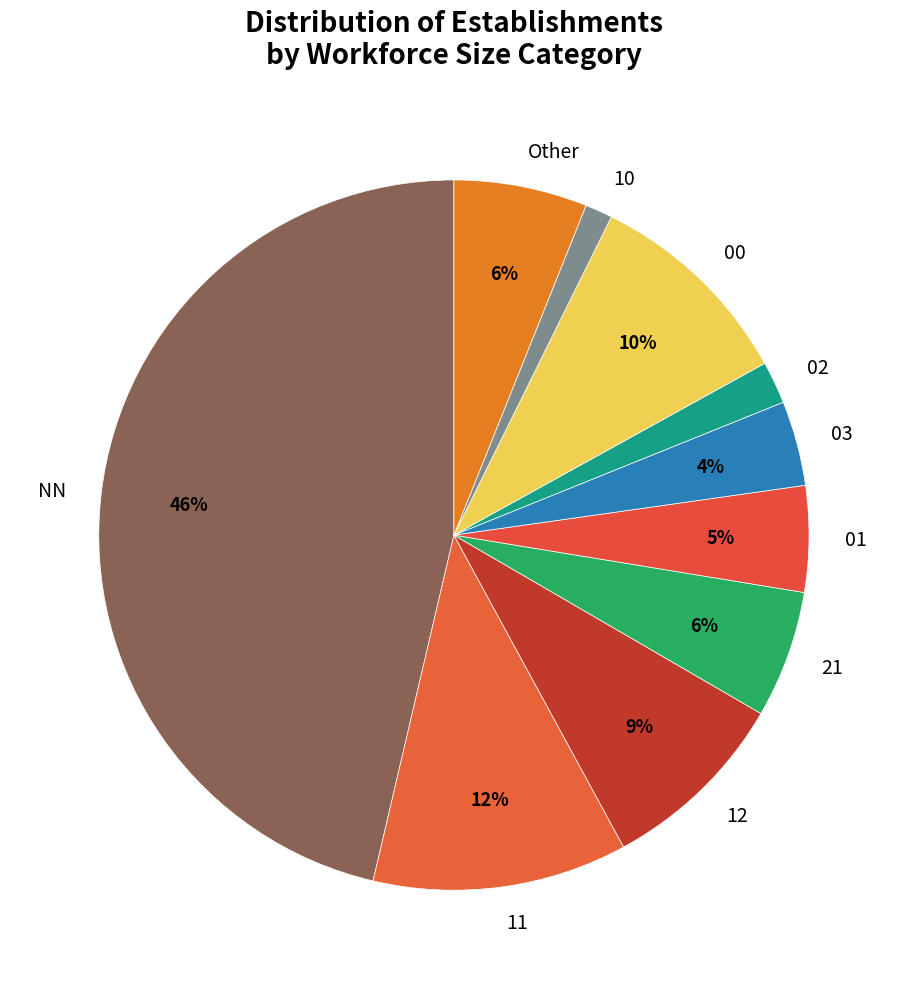

Does NN represent more than half of the total?

No